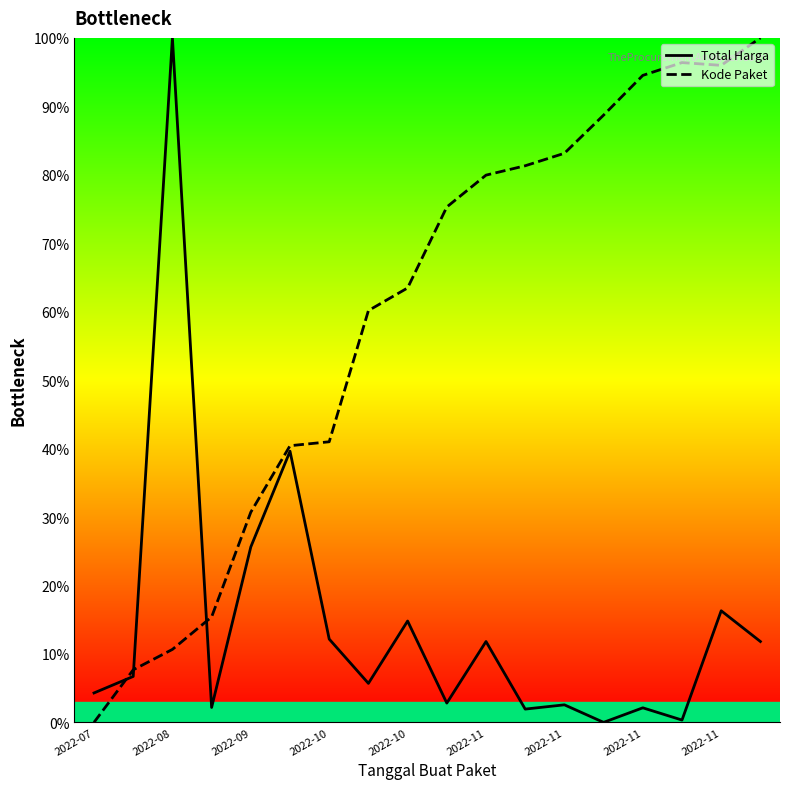

In Kode Paket, how many points are higher than both neighbors (excluding endpoints)?

1